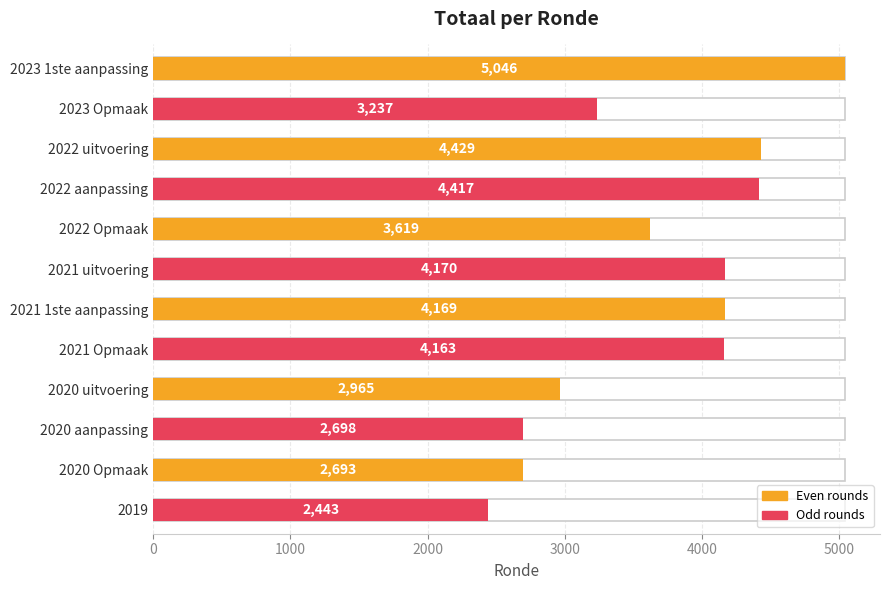

What is the difference between the second highest and minimum values?

1986